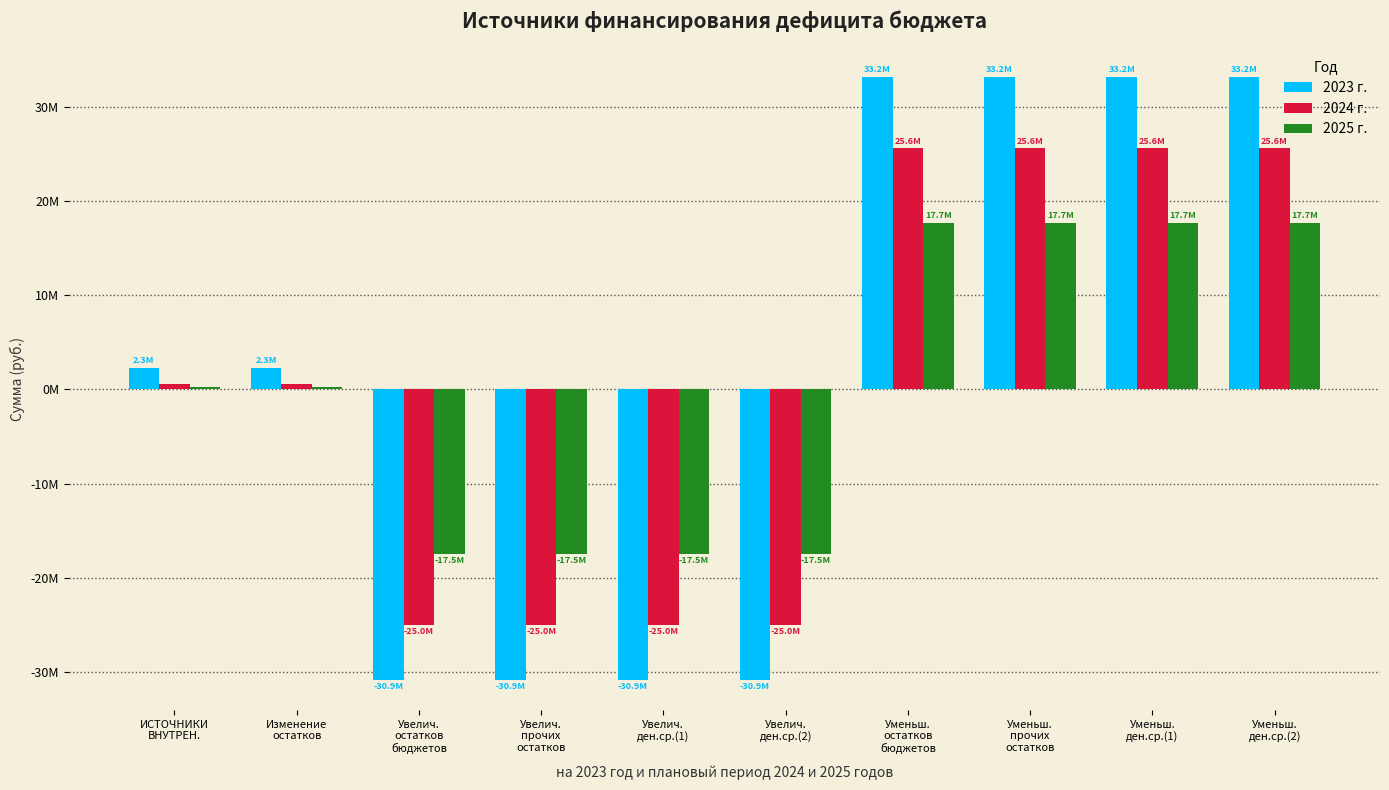

Rank the series by their maximum value, from lowest to highest.

2025 г., 2024 г., 2023 г.